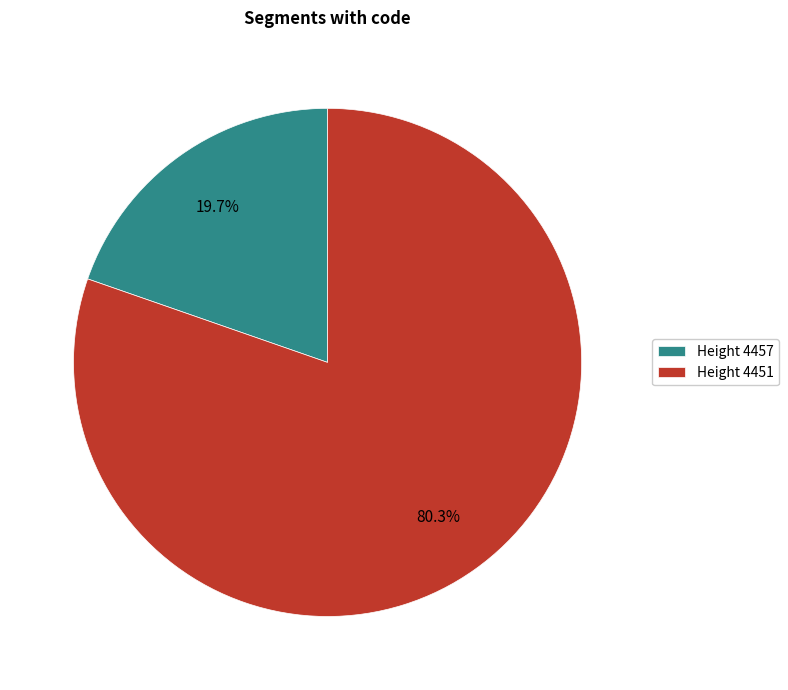

Does Height 4457 represent more than half of the total?

No